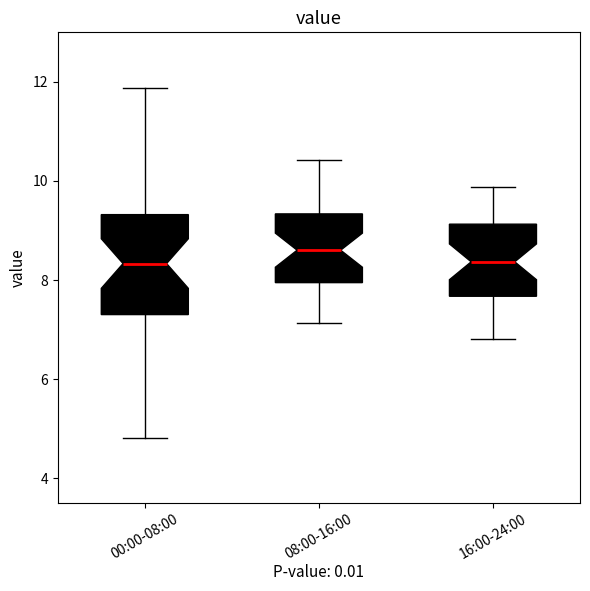

Reading left to right, read every box against the y-axis: the position of its median line, the range the box covers, and the ends of its whiskers. The values are not printed on the chart, so give them approximately, as read against the axis.

00:00-08:00: median 8.4, box 7.4 to 9.4, whiskers 4.8 to 11.8
08:00-16:00: median 8.6, box 8.0 to 9.4, whiskers 7.2 to 10.4
16:00-24:00: median 8.4, box 7.6 to 9.2, whiskers 6.8 to 9.8